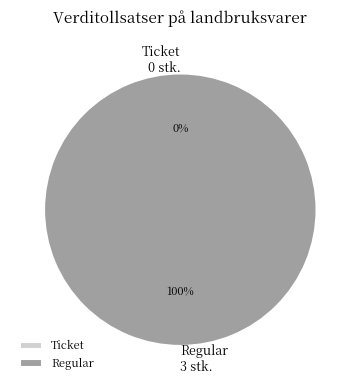

To the nearest percent, what percentage of the pie is Regular?

100%